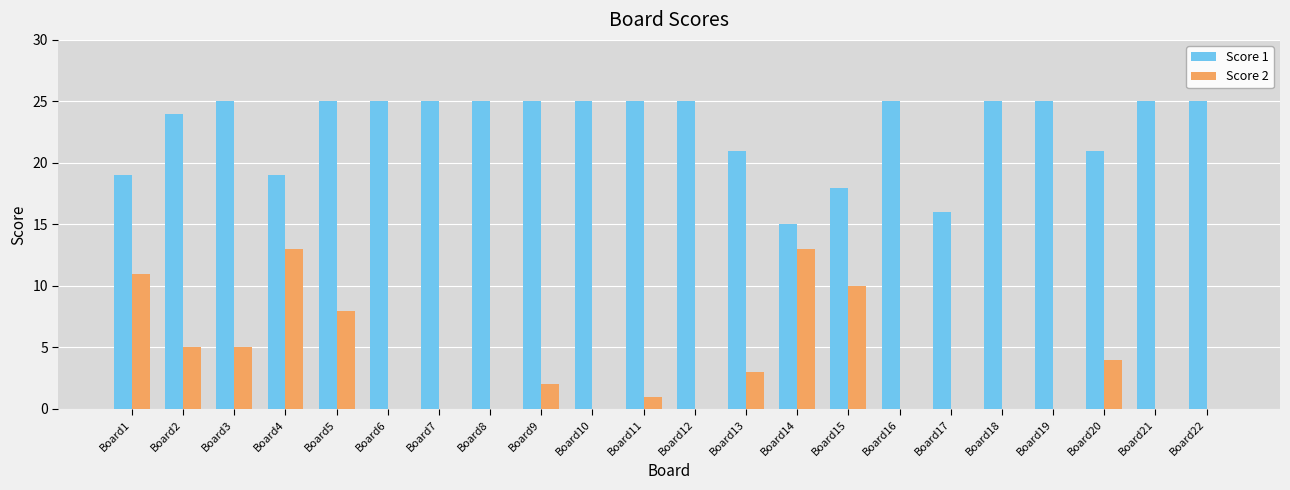

What is the highest value of the Score 1 series?

25